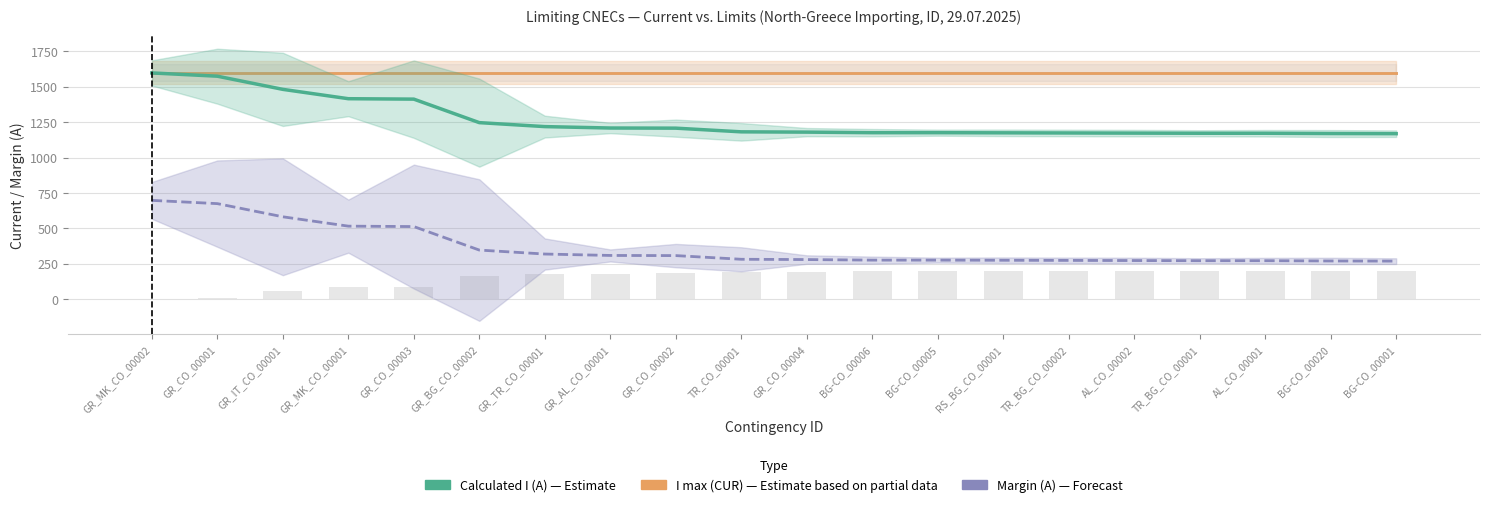

The value of I max (CUR) at BG-CO_00001 is 2341. True or false?

False